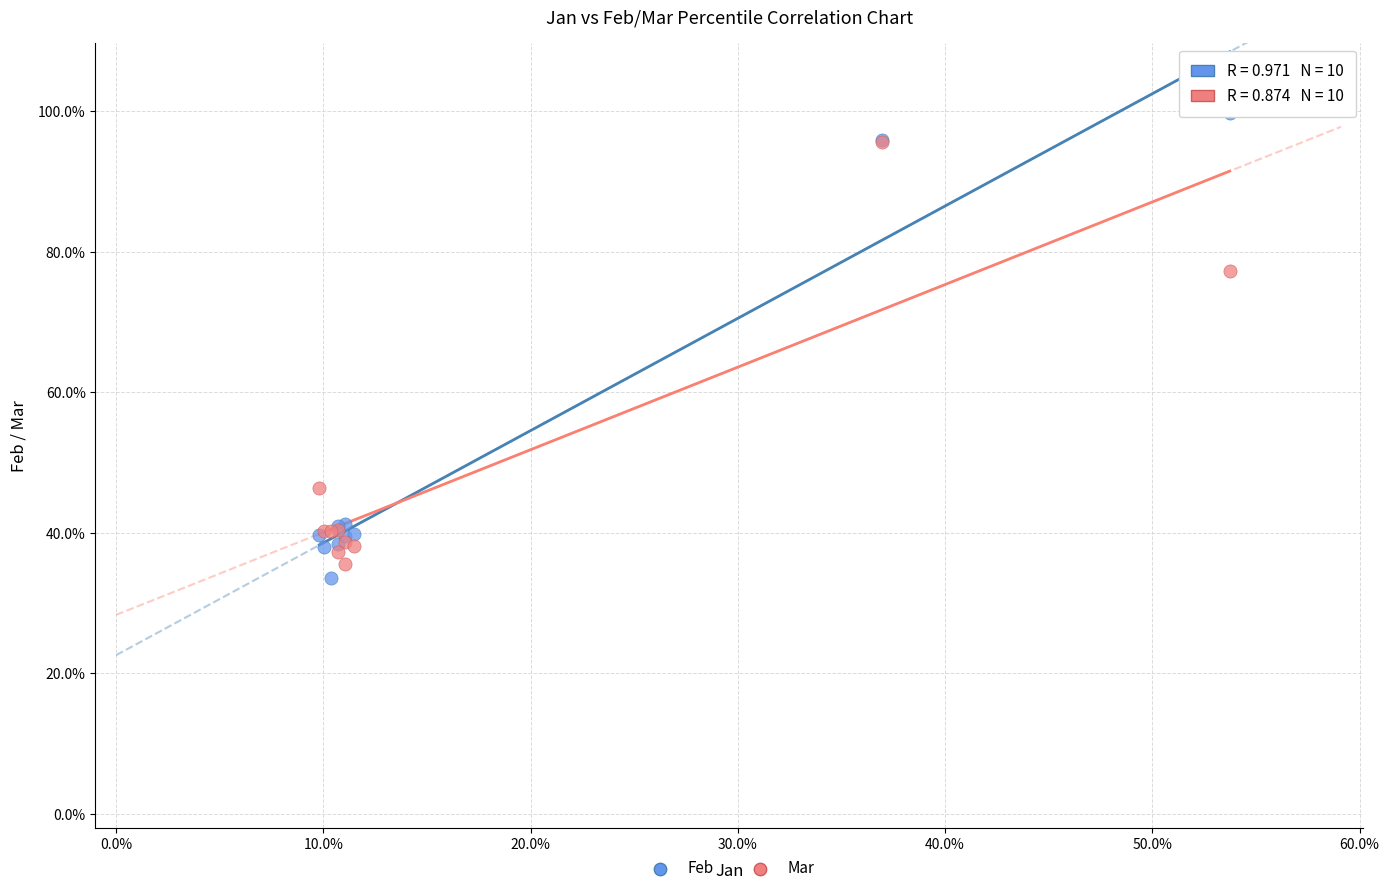

What are all the series names shown in the legend?

Feb, Mar